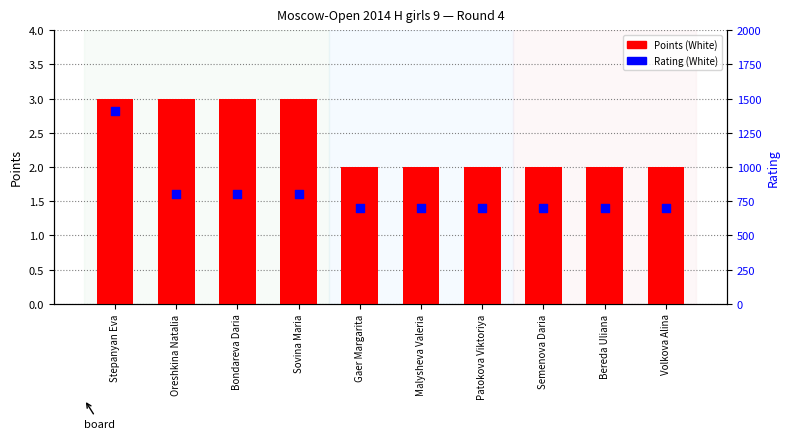

What is the total value across all series at Bondareva Daria?

803